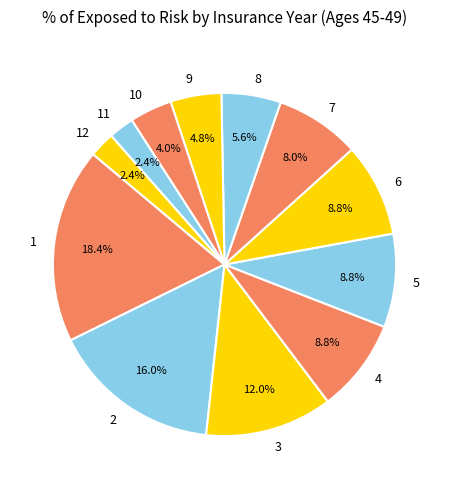

How many segments does this pie chart have?

12